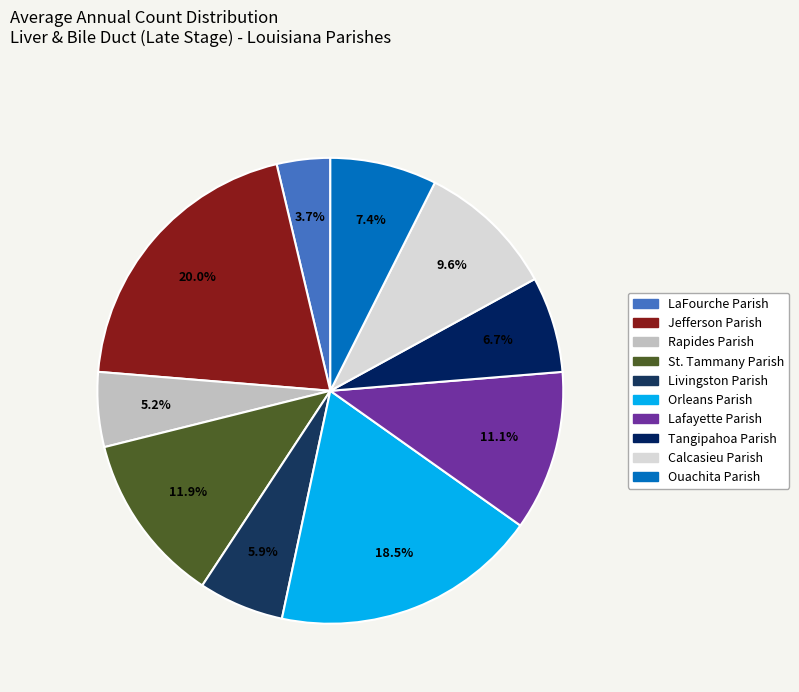

Approximately how many times larger is the value at St. Tammany Parish compared to Ouachita Parish?

1.6